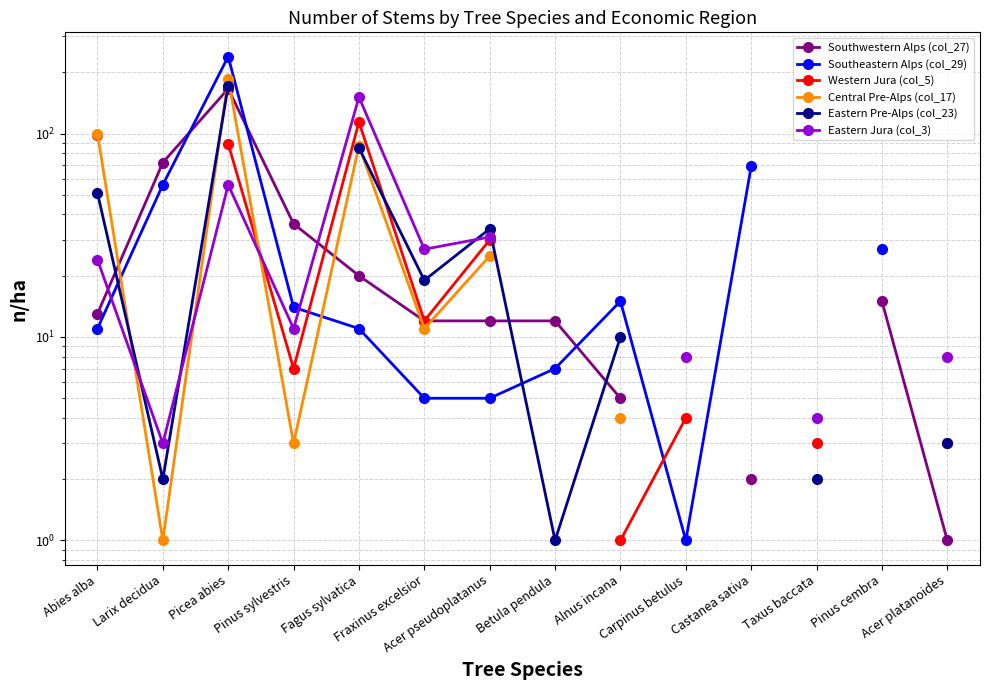

Is it true that Eastern Pre-Alps (col_23) equals 0.6 at Larix decidua?

False